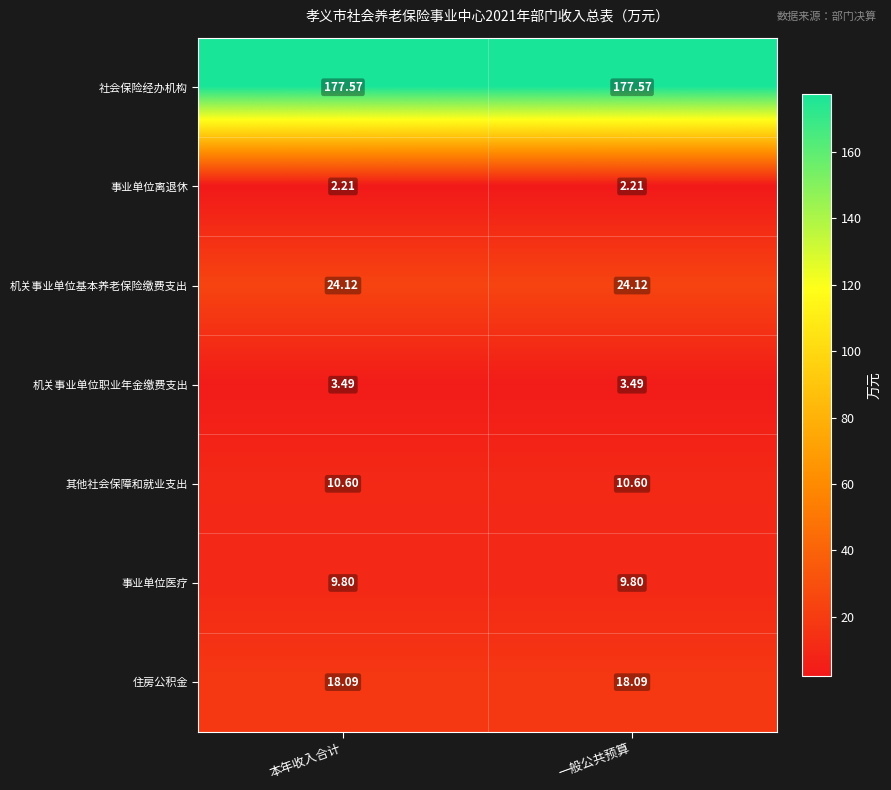

Rank the series by their maximum value, from lowest to highest.

事业单位离退休, 机关事业单位职业年金缴费支出, 事业单位医疗, 其他社会保障和就业支出, 住房公积金, 机关事业单位基本养老保险缴费支出, 社会保险经办机构